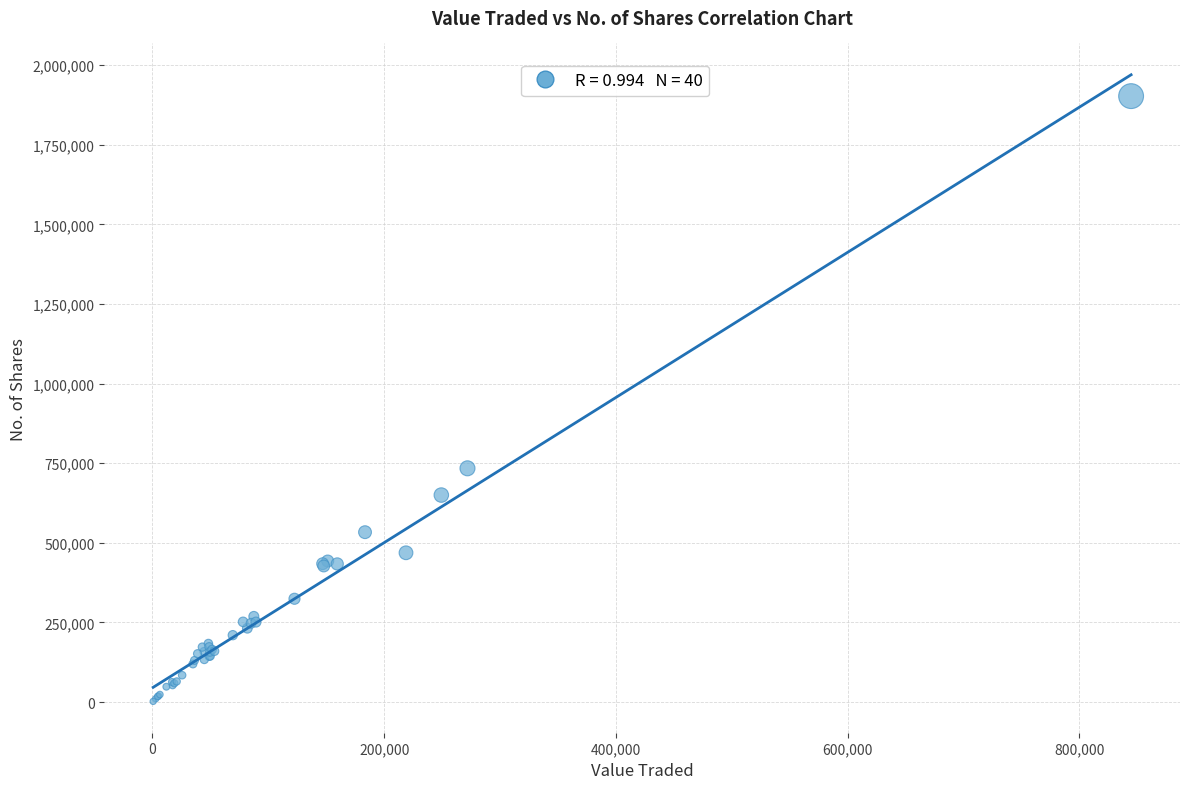

What Y value in the scatter plot is closest to 952581?

734104